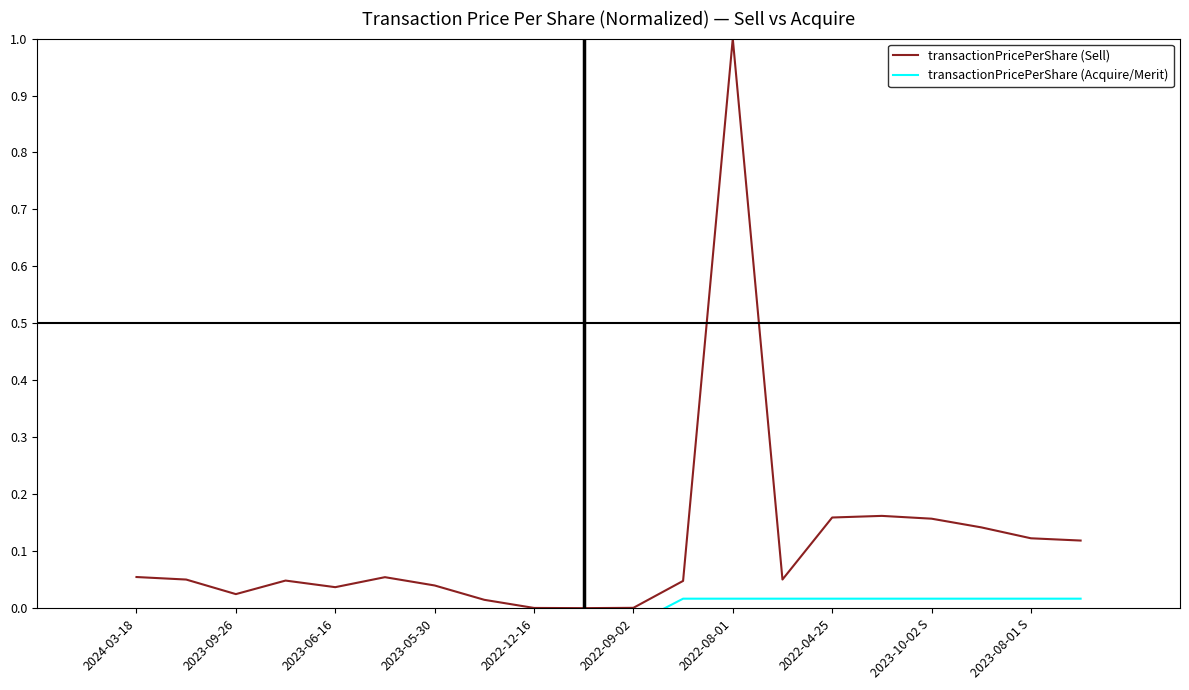

What is the average value of the transactionPricePerShare (Sell) series?

0.1